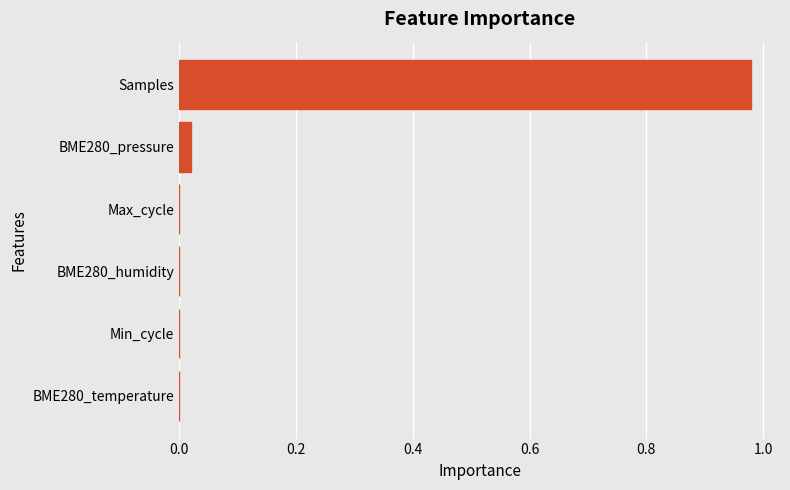

Between Samples and BME280_temperature, which is larger?

Samples